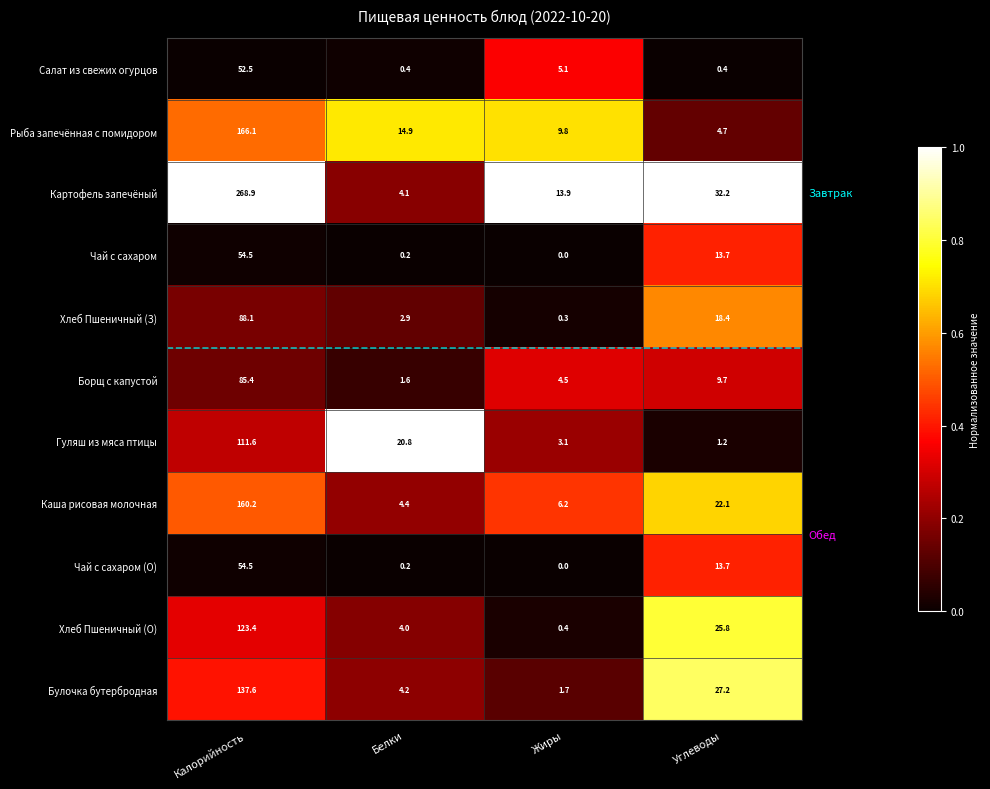

Which series changed the most between Калорийность and Углеводы?

Картофель запечёный